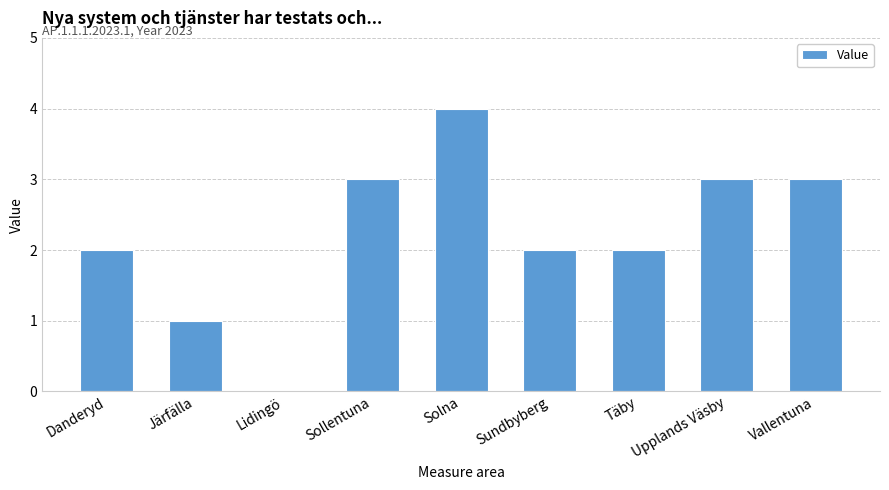

Which label corresponds to the largest value in the chart?

Solna